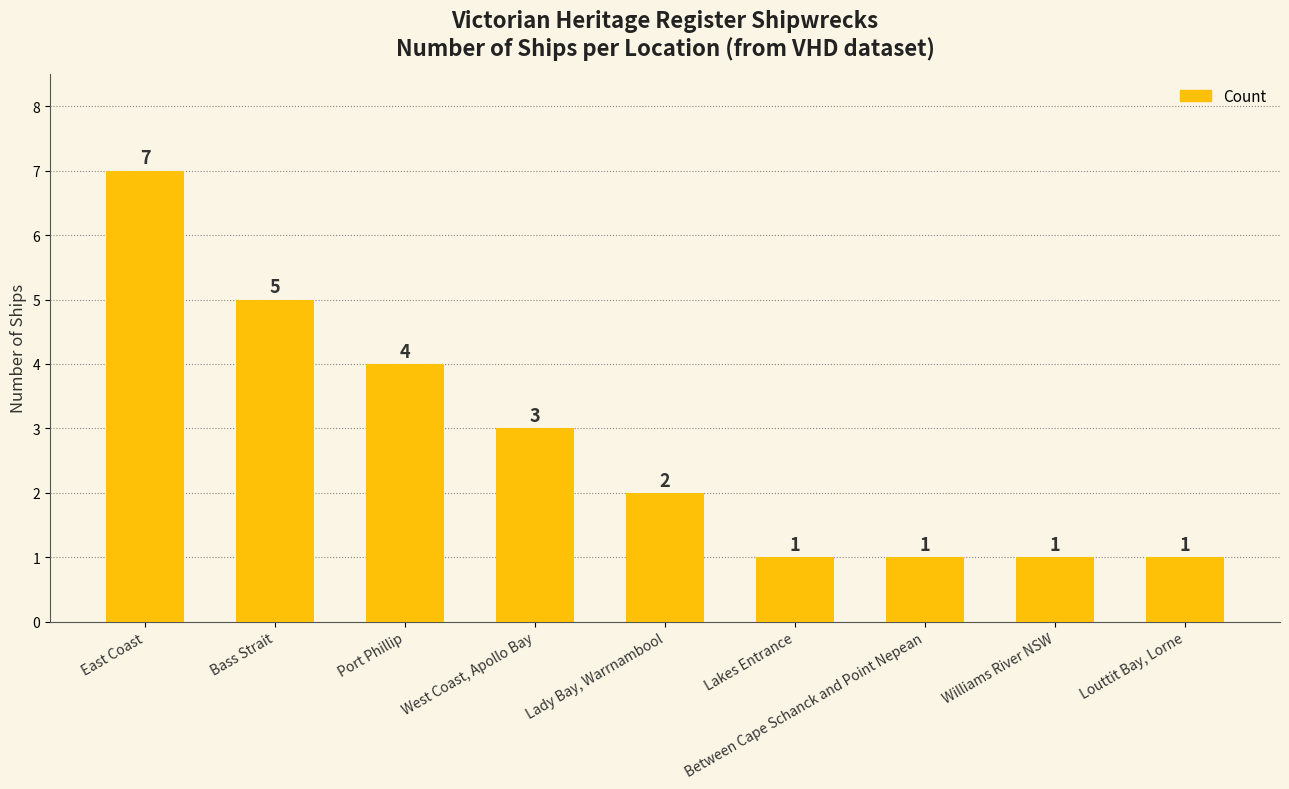

Is it true that the value at Lady Bay, Warrnambool is 2?

True